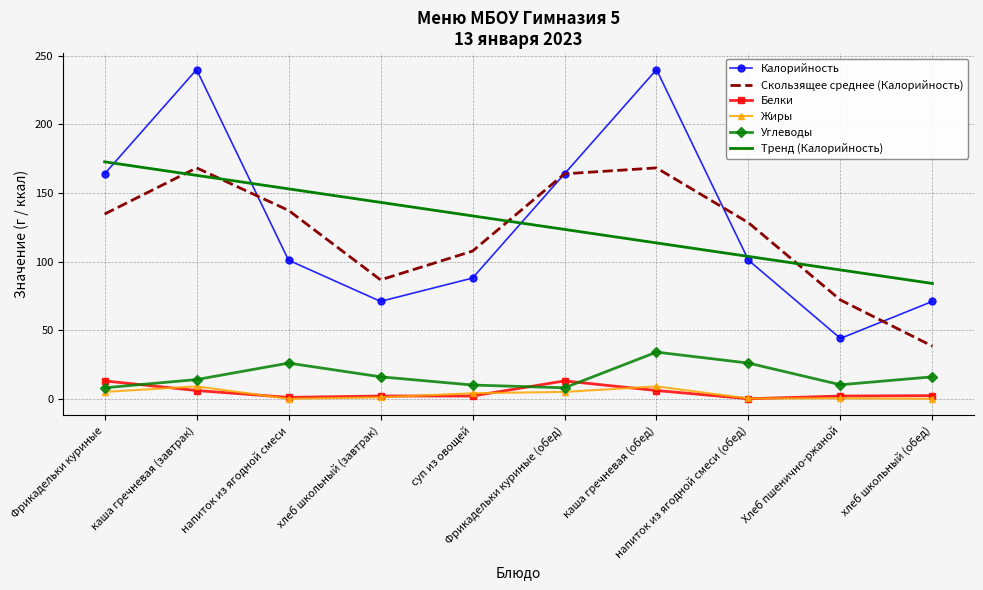

What is the difference between the Калорийность values at Фрикадельки куриные (обед) and Хлеб пшенично-ржаной?

120.0